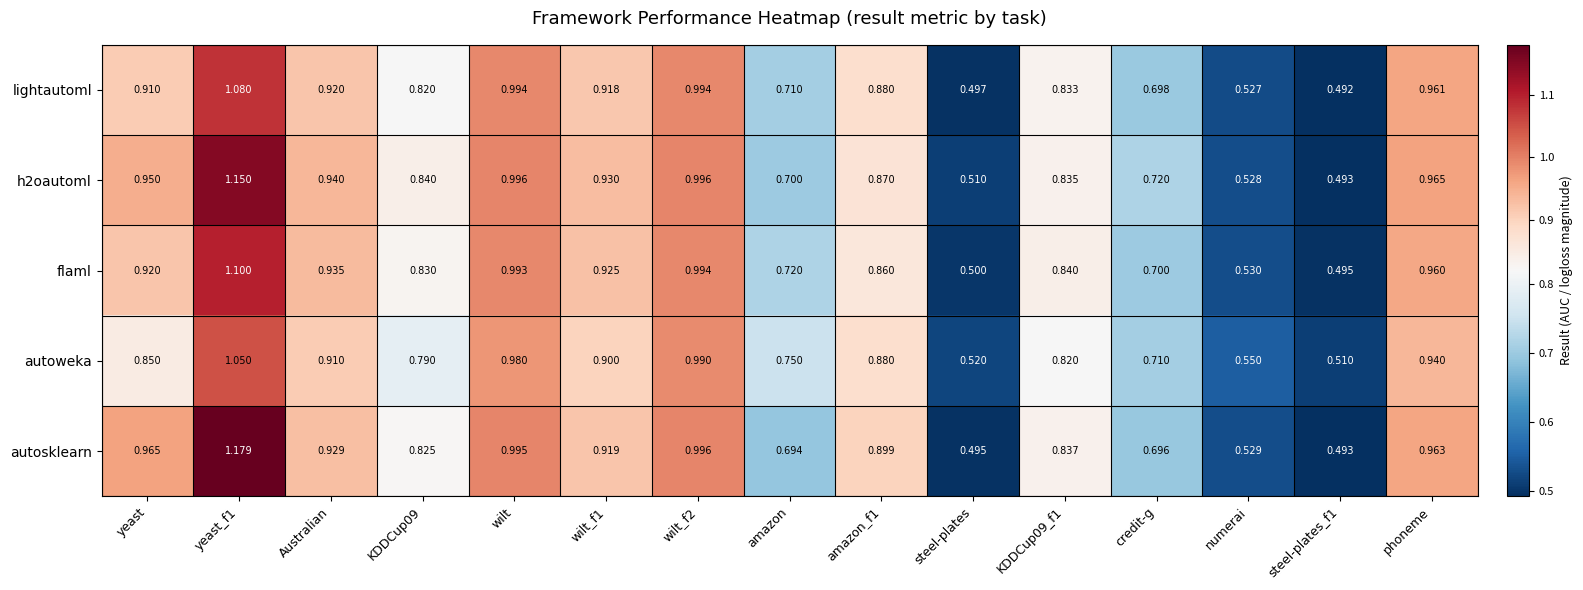

What is the minimum value shown in the chart?

0.5